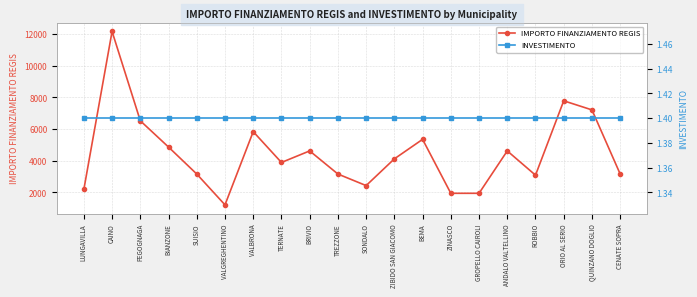

Does the chart have visible grid lines?

Yes